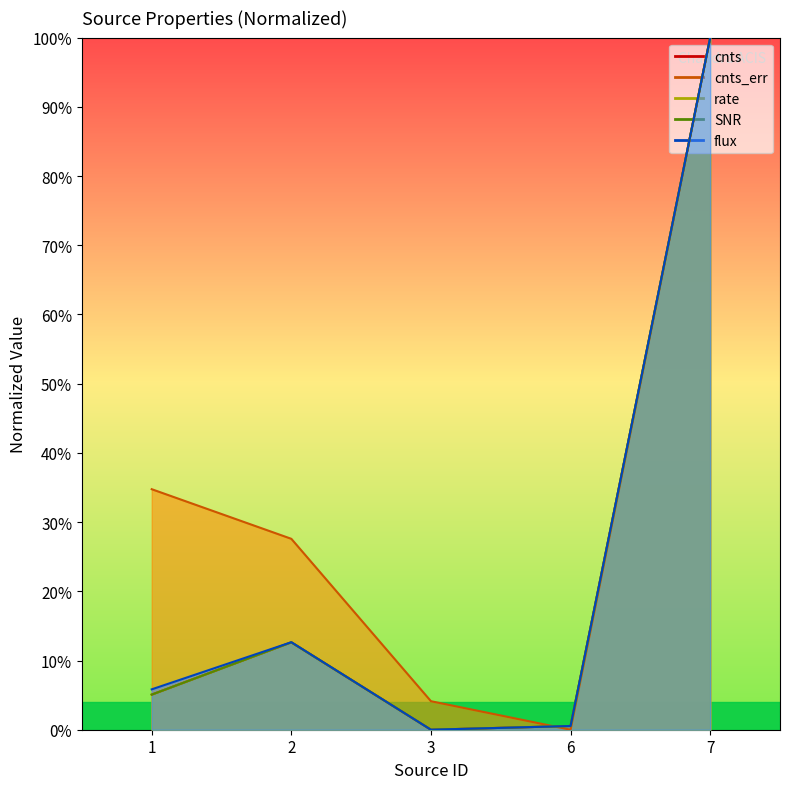

Between 7 and 6, which is larger?

7